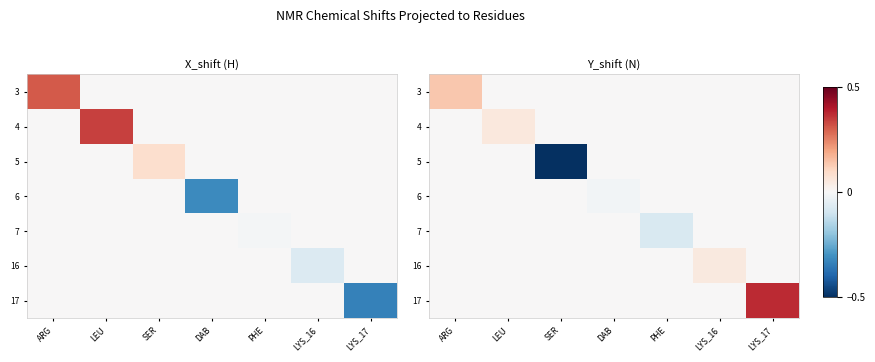

True or false: 7 has a value of 0.0 at SER.

False